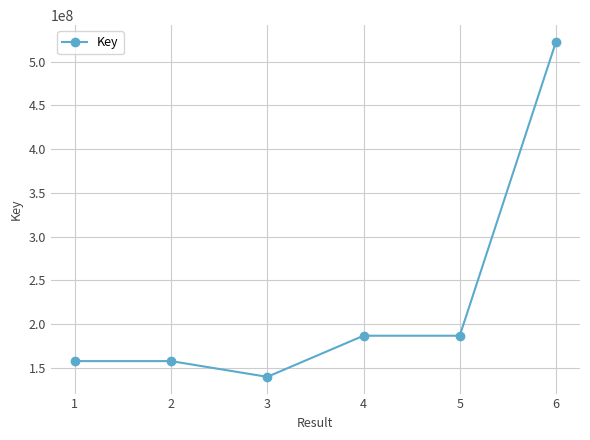

What is the ratio of the value at 2 to the value at 3?

1.1